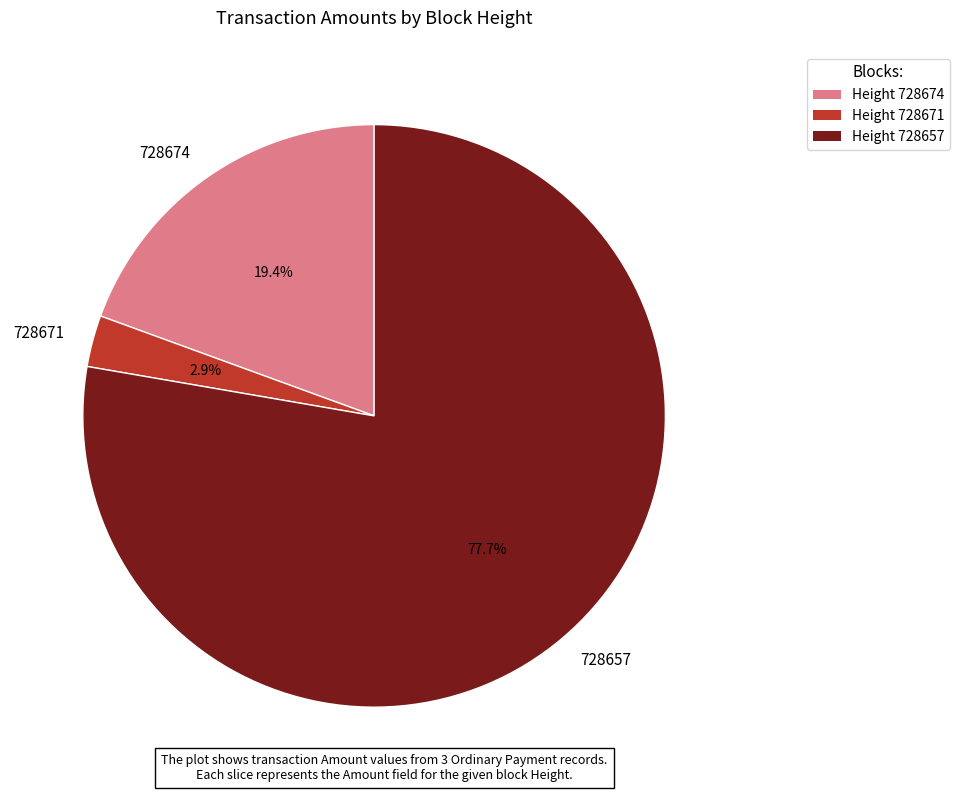

Does 728657 represent more than half of the total?

Yes